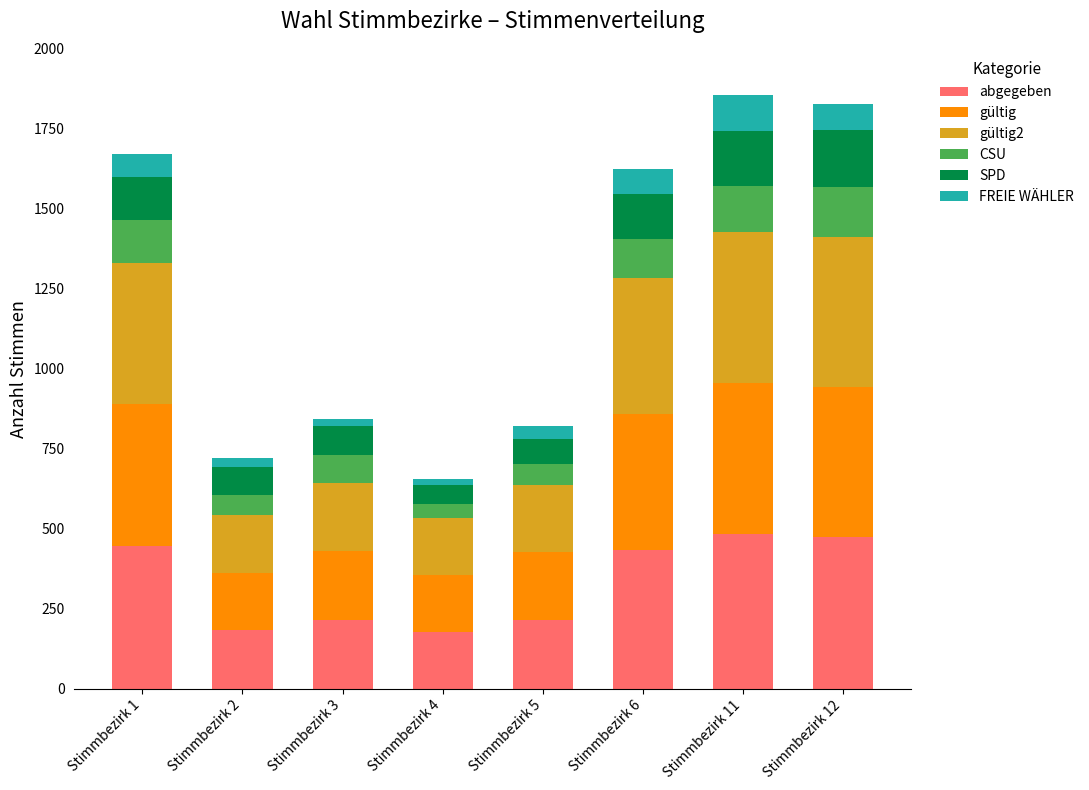

What is the minimum value for abgegeben?

178